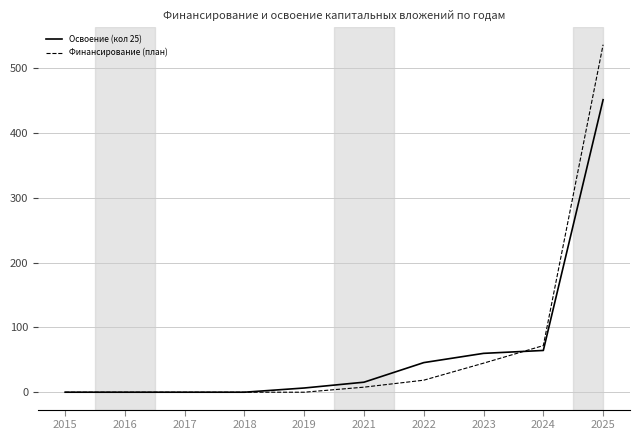

Rank the series by their maximum value, from lowest to highest.

Освоение (кол 25), Финансирование (план)